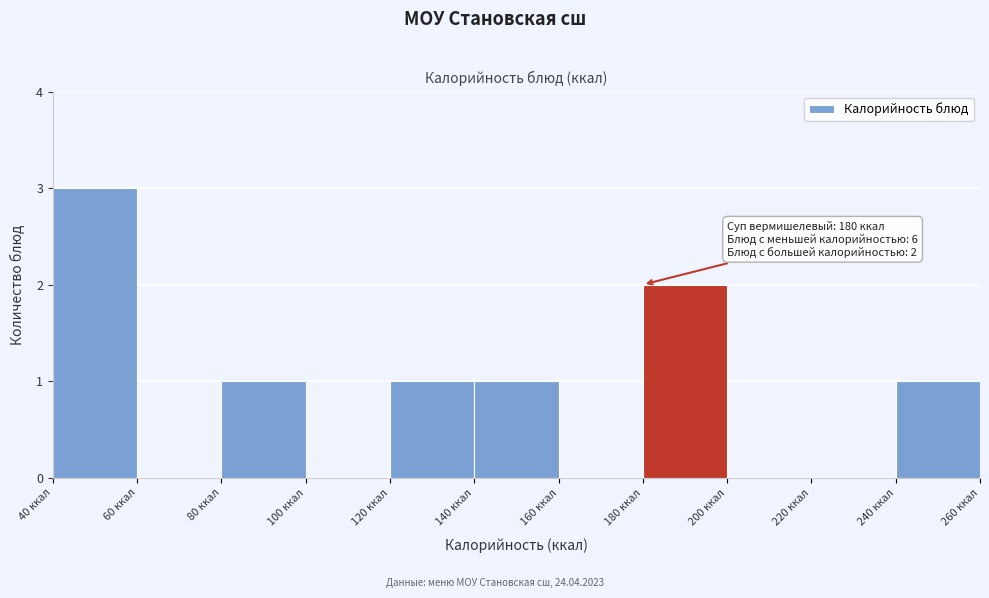

Which range on the x-axis has the tallest bar?

40 to 60